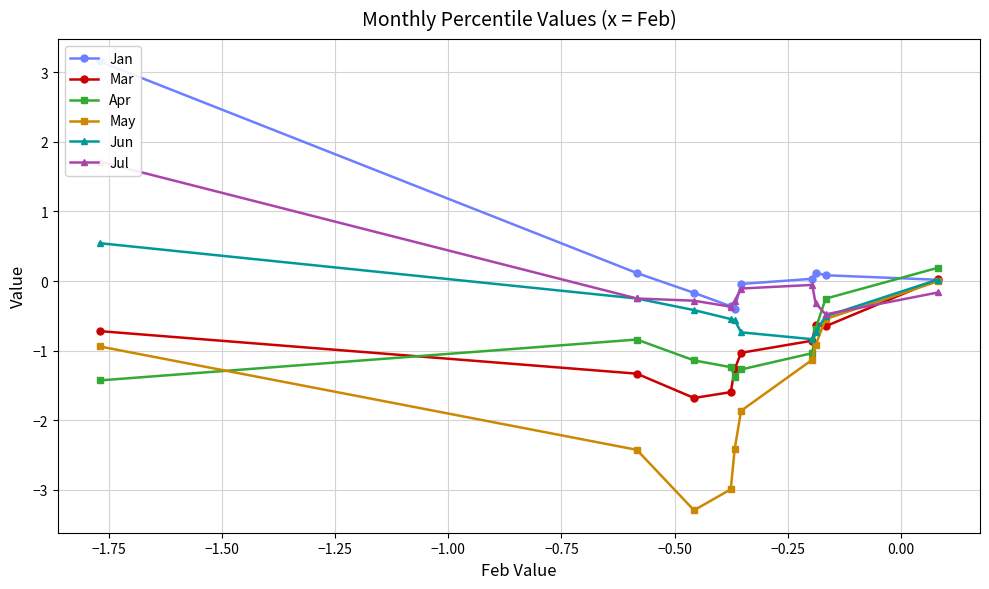

At how many categories does at least one series exceed 2?

1